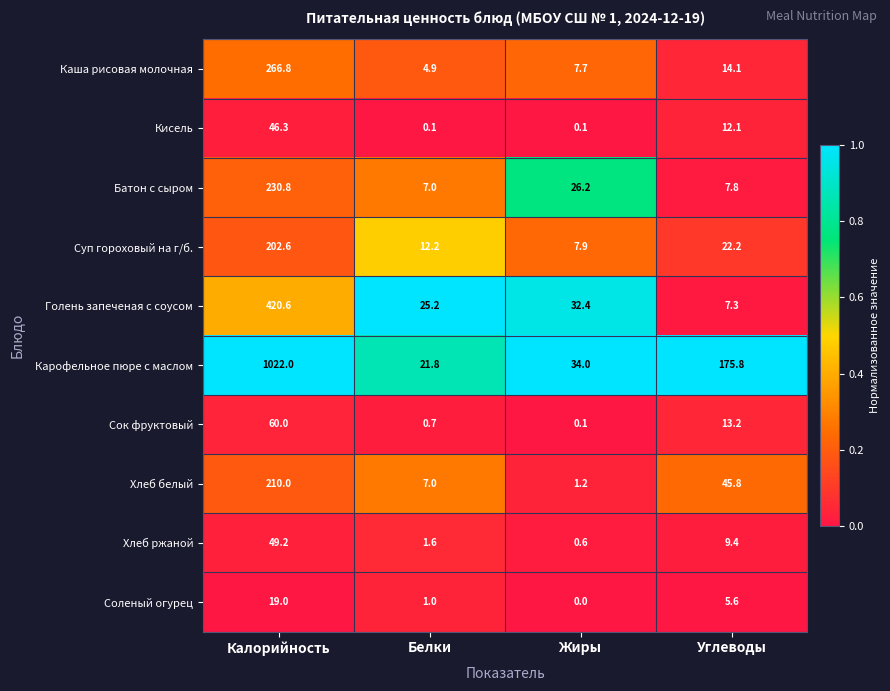

What is the minimum value for Суп гороховый на г/б.?

7.9